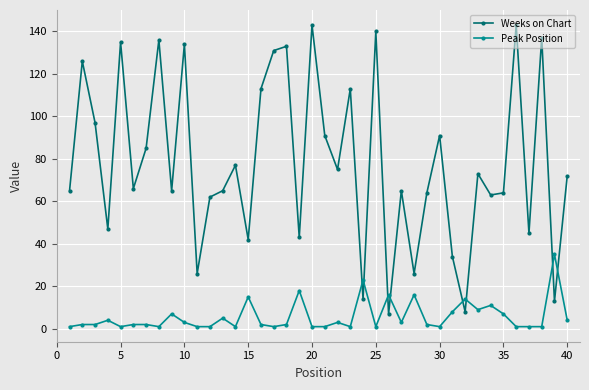

Does the chart display data point markers on the line(s)?

Yes